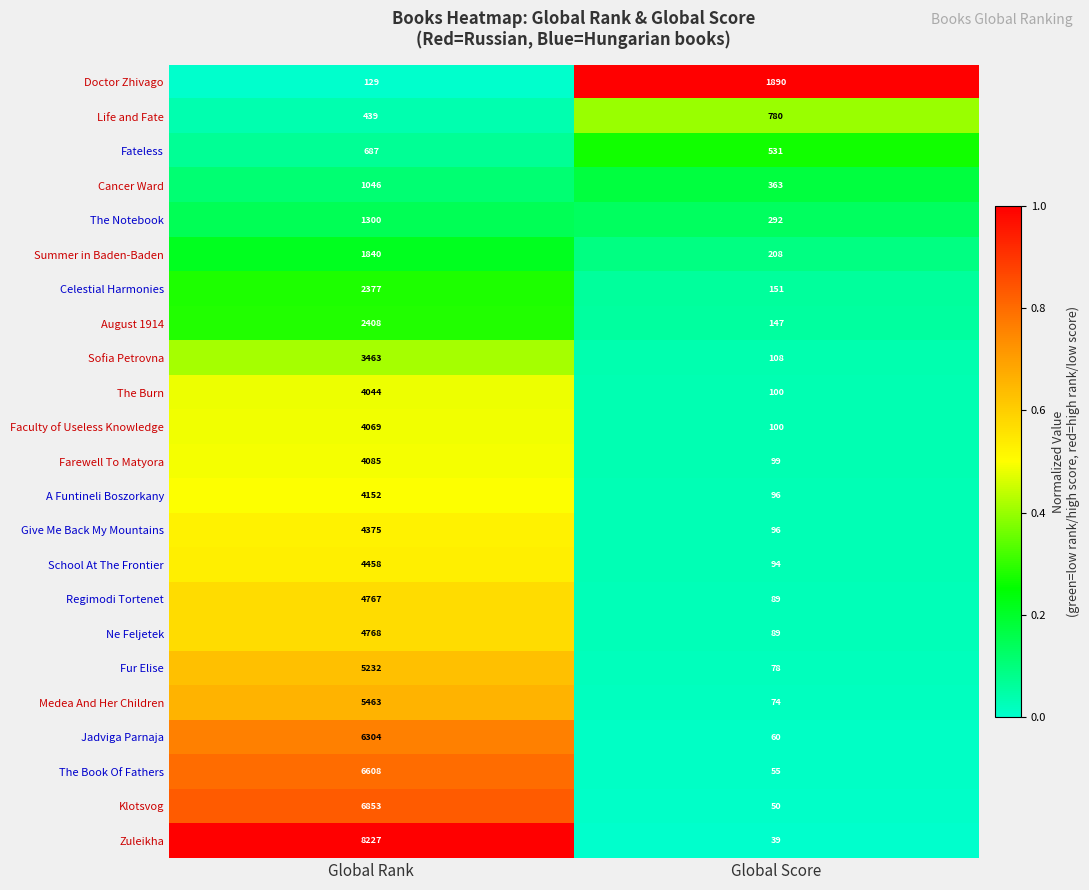

True or false: Faculty of Useless Knowledge has a value of 6299 at Global Rank.

False